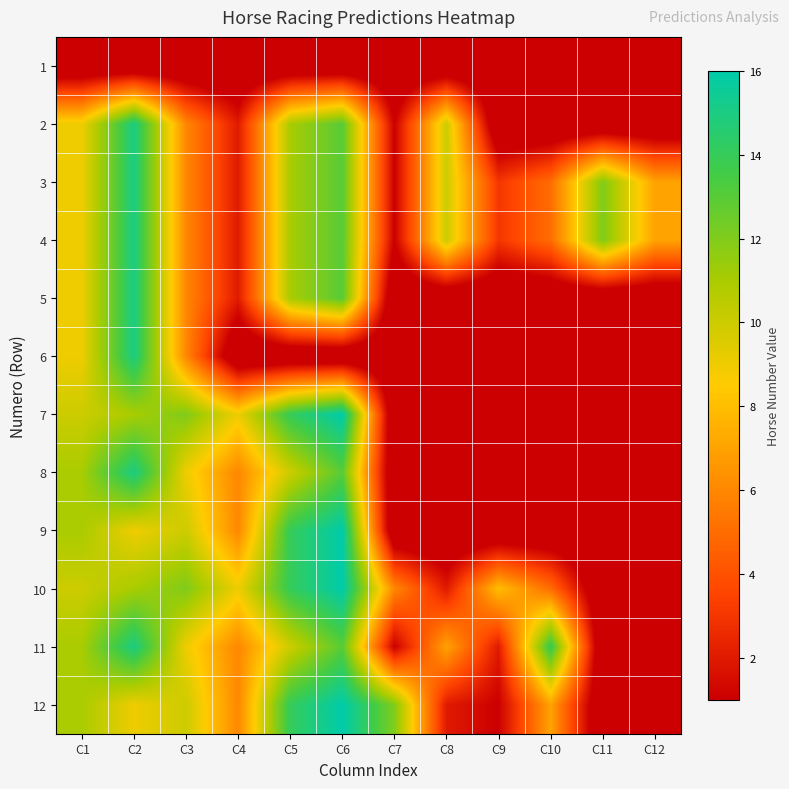

Reading left to right, list all the values displayed in this chart.

1: C1=-1	C2=-1	C3=-1	C4=-1	C5=-1	C6=-1	C7=-1	C8=-1	C9=-1	C10=-1	C11=-1	C12=-1
2: C1=9	C2=15	C3=6	C4=2	C5=11	C6=13	C7=1	C8=10	C9=-1	C10=-1	C11=-1	C12=-1
3: C1=9	C2=15	C3=6	C4=2	C5=11	C6=13	C7=1	C8=10	C9=3	C10=5	C11=12	C12=7
4: C1=9	C2=15	C3=6	C4=2	C5=11	C6=13	C7=1	C8=10	C9=3	C10=5	C11=12	C12=7
5: C1=9	C2=15	C3=6	C4=2	C5=11	C6=13	C7=-1	C8=-1	C9=-1	C10=-1	C11=-1	C12=-1
6: C1=9	C2=15	C3=6	C4=-1	C5=-1	C6=-1	C7=-1	C8=-1	C9=-1	C10=-1	C11=-1	C12=-1
7: C1=10	C2=11	C3=12	C4=9	C5=14	C6=16	C7=-1	C8=-1	C9=-1	C10=-1	C11=-1	C12=-1
8: C1=11	C2=15	C3=9	C4=6	C5=10	C6=13	C7=-1	C8=-1	C9=-1	C10=-1	C11=-1	C12=-1
9: C1=11	C2=9	C3=10	C4=6	C5=14	C6=16	C7=-1	C8=-1	C9=-1	C10=-1	C11=-1	C12=-1
10: C1=10	C2=11	C3=12	C4=9	C5=14	C6=16	C7=6	C8=2	C9=8	C10=5	C11=-1	C12=-1
11: C1=11	C2=15	C3=9	C4=6	C5=10	C6=13	C7=1	C8=7	C9=2	C10=14	C11=-1	C12=-1
12: C1=11	C2=9	C3=10	C4=6	C5=14	C6=16	C7=12	C8=2	C9=1	C10=7	C11=-1	C12=-1